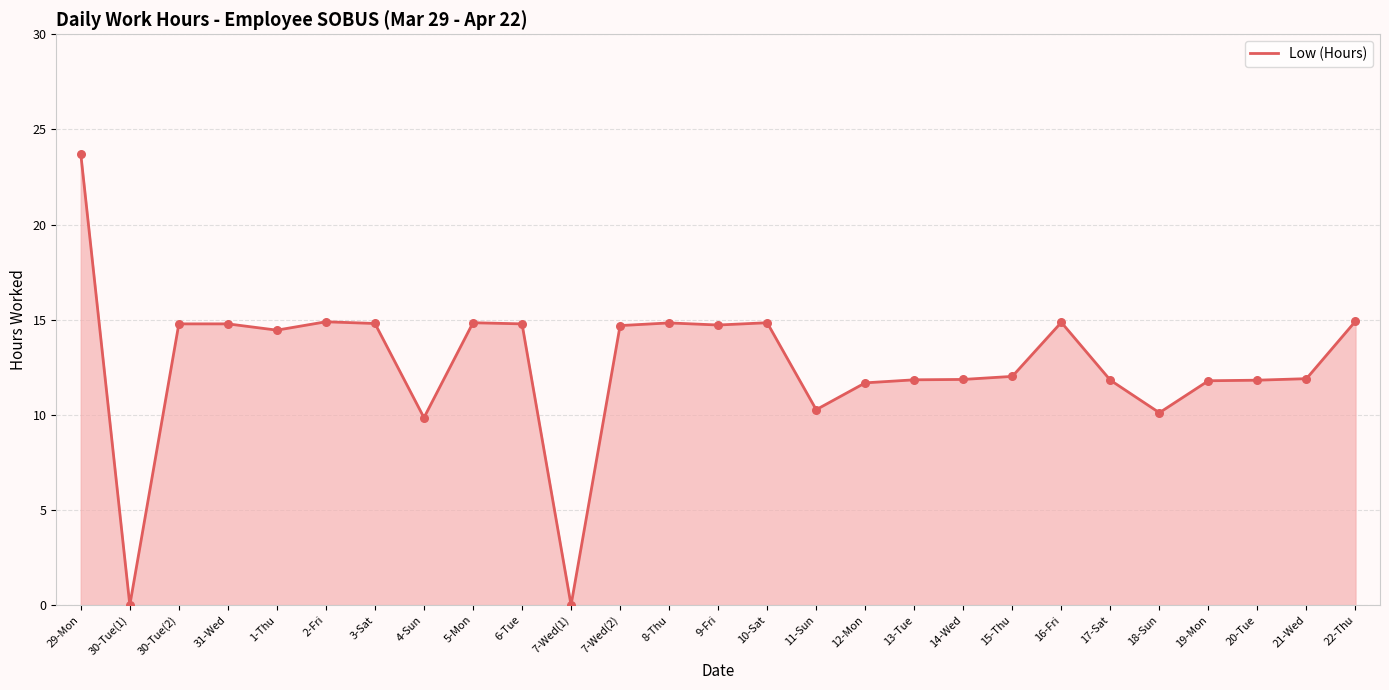

Approximately how many times larger is the value at 13-Tue compared to 8-Thu?

0.8